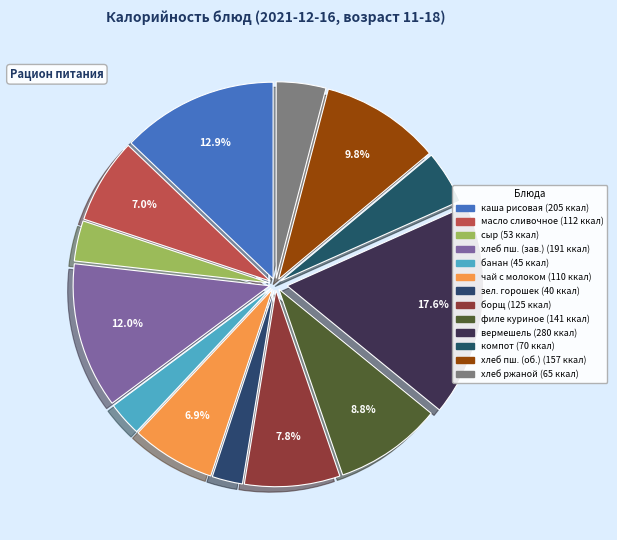

Count the number of slices in the pie.

13